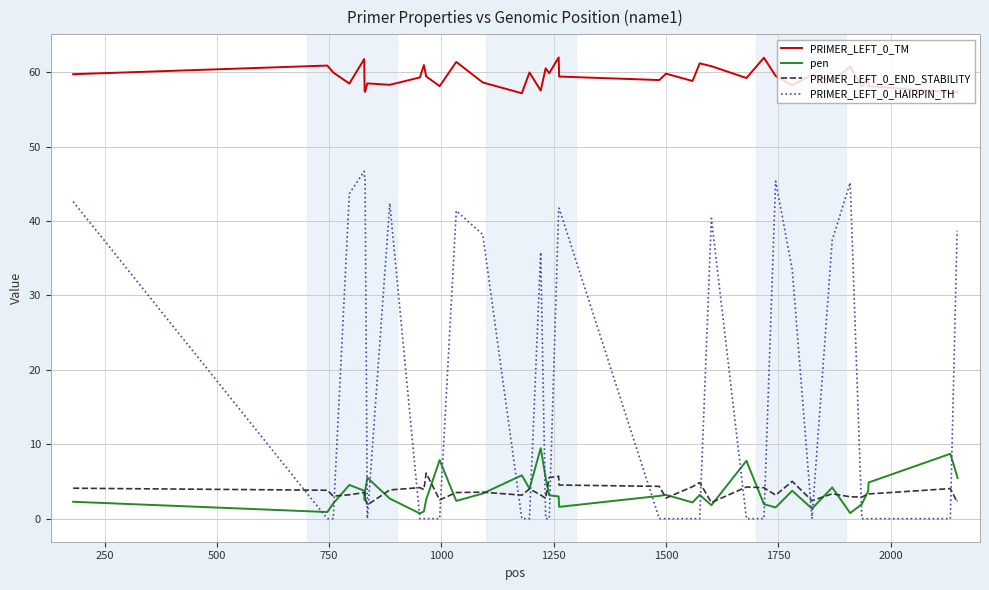

Does the chart display data point markers on the line(s)?

No